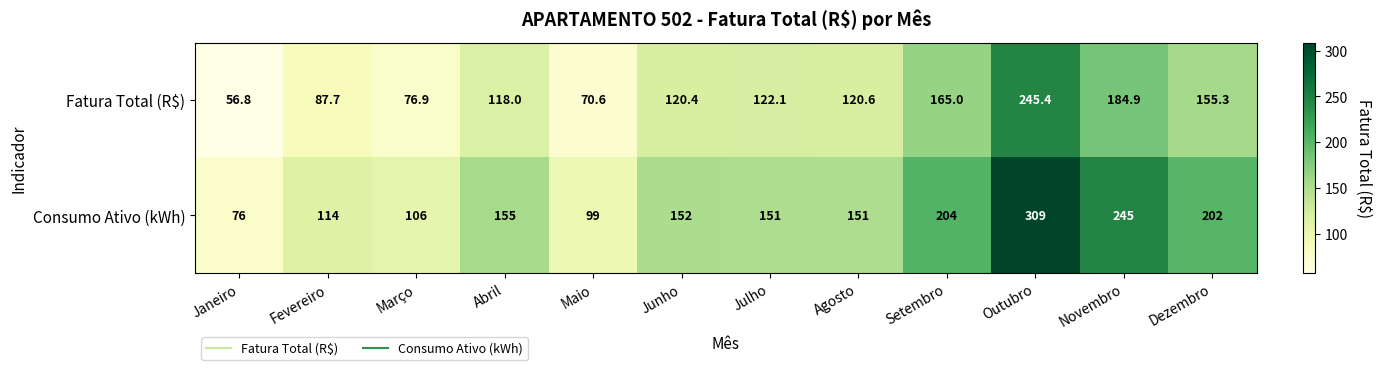

The Consumo Ativo (kWh) series shows 309.0 at Outubro. True or false?

True